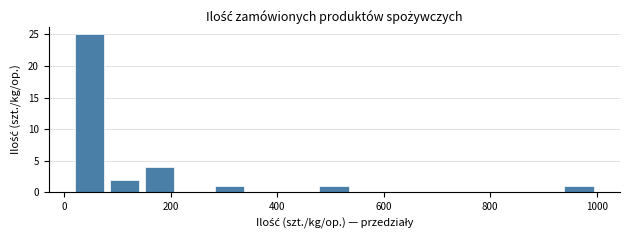

Read against the x-axis, roughly where is the centre of the tallest bar?

40